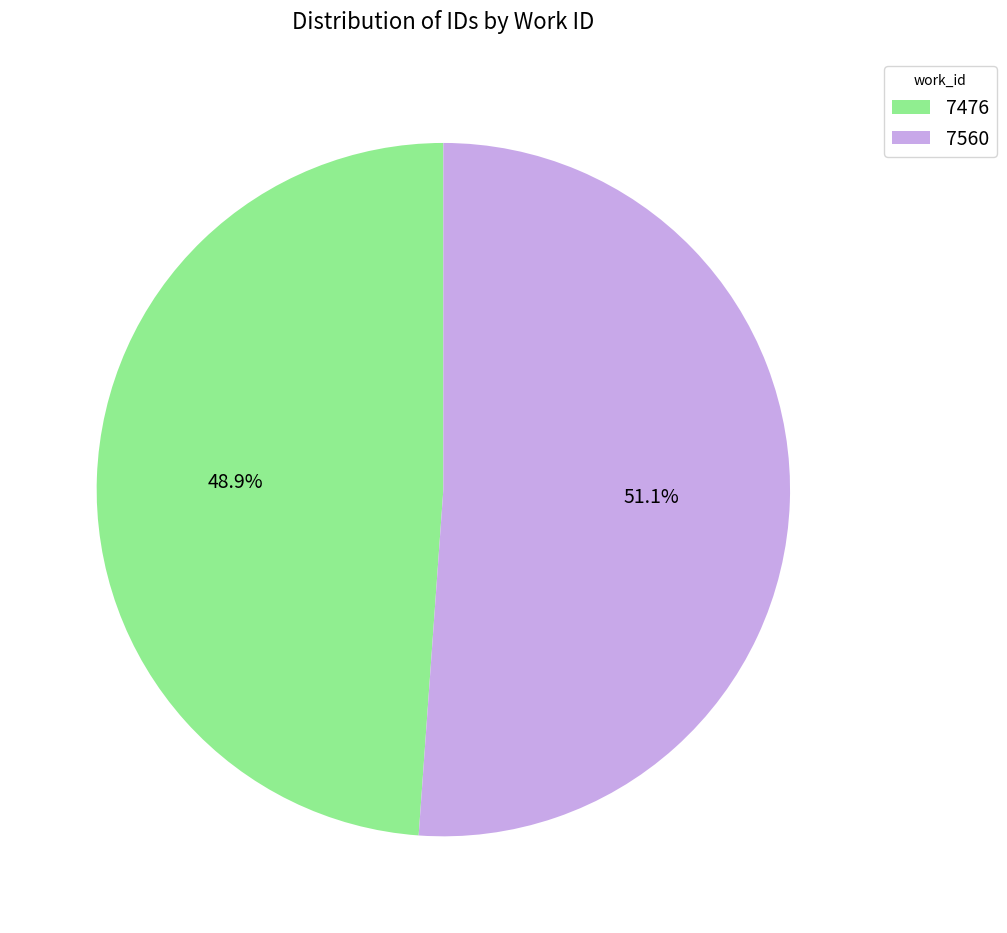

What percentage is the 7476 slice, to the nearest percent?

49%